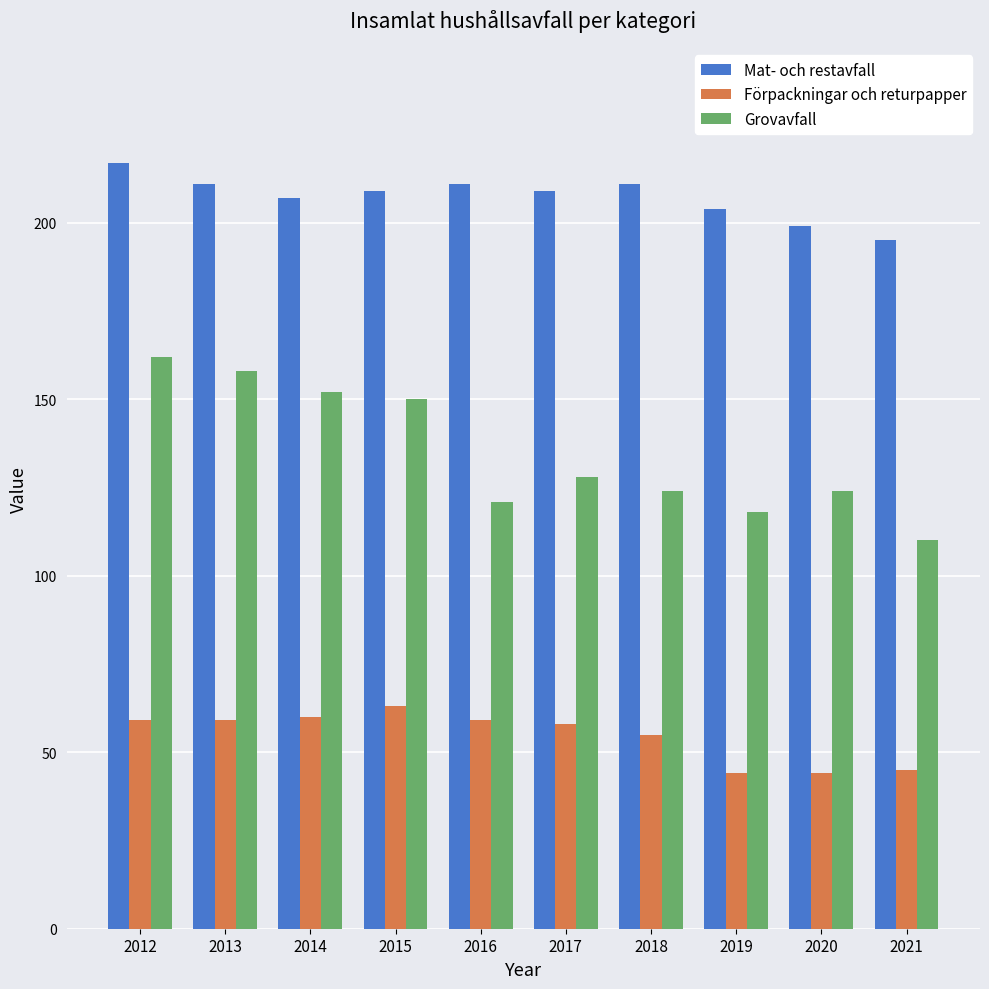

What is the maximum value for Grovavfall?

162